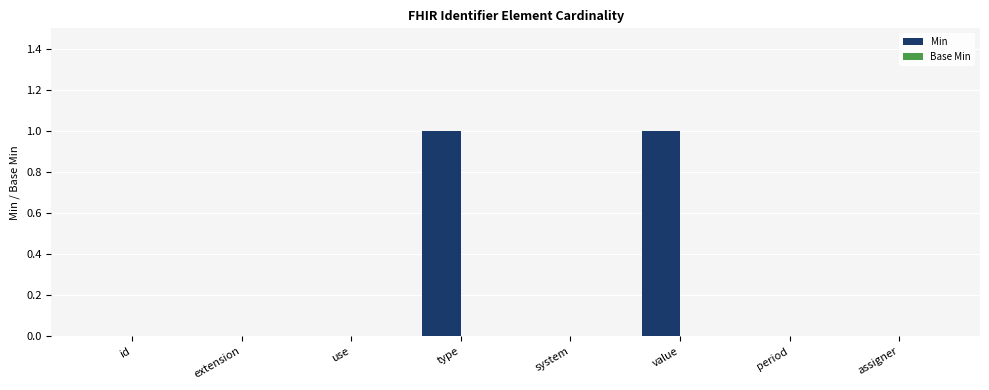

Which has a higher value, assigner or type?

type